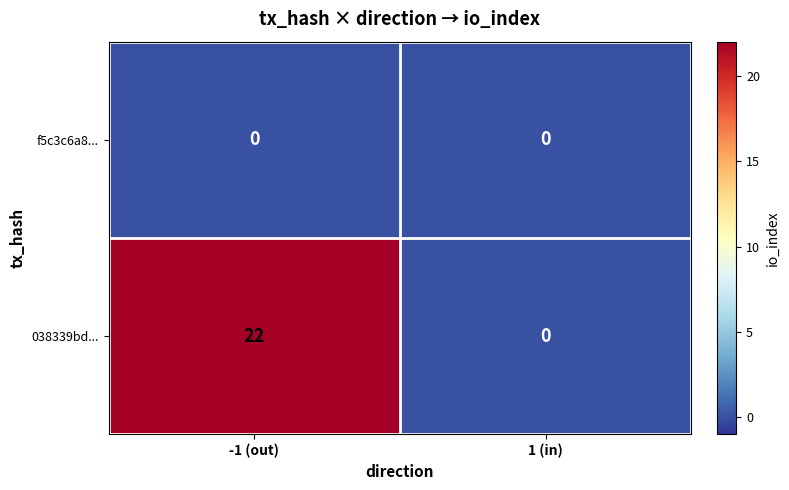

What is the difference between the highest and lowest values at -1 (out)?

22